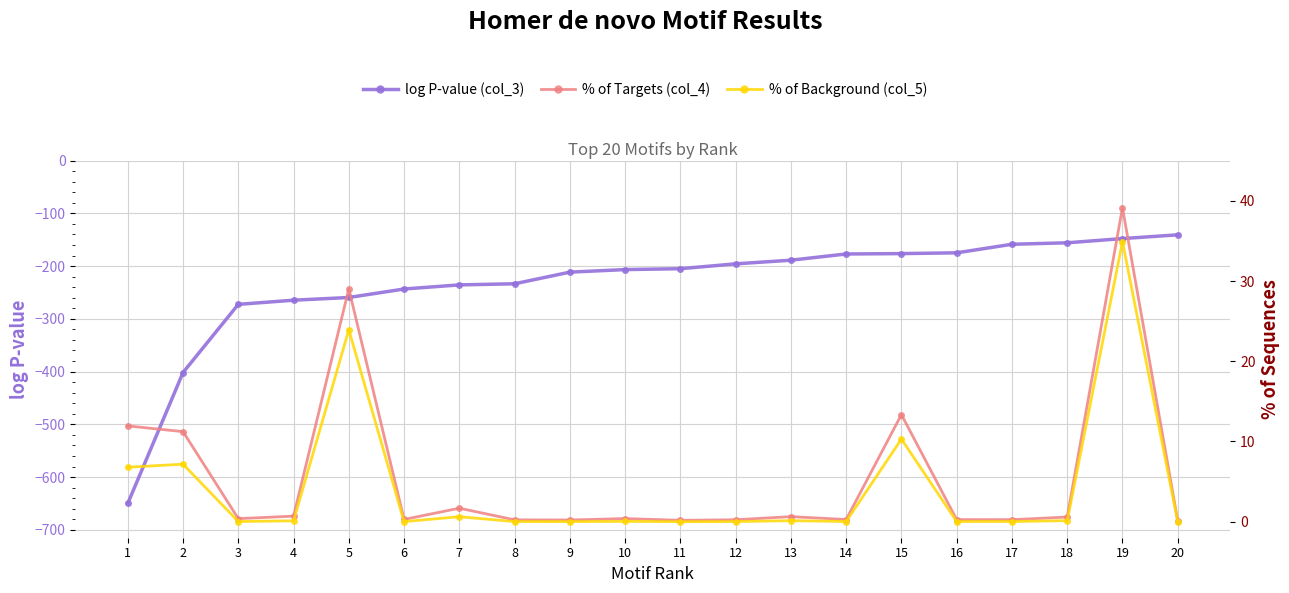

What is the value of the % of Background (col_5) point at the 1st from the left?

6.8